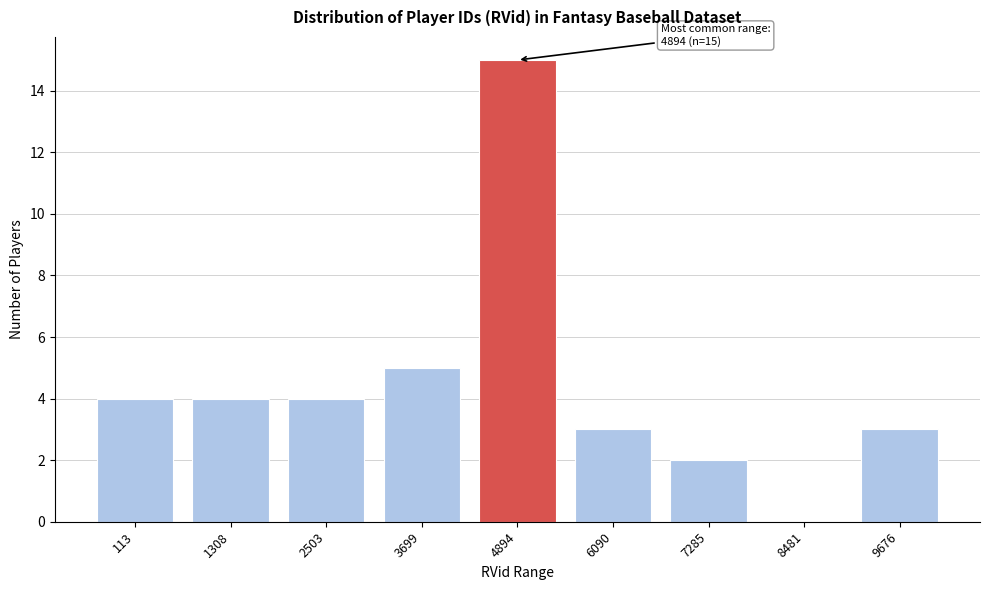

Reading left to right, extract all data points from this chart.

113=4	1308=4	2503=4	3699=5	4894=15	6090=3	7285=2	8481=0	9676=3